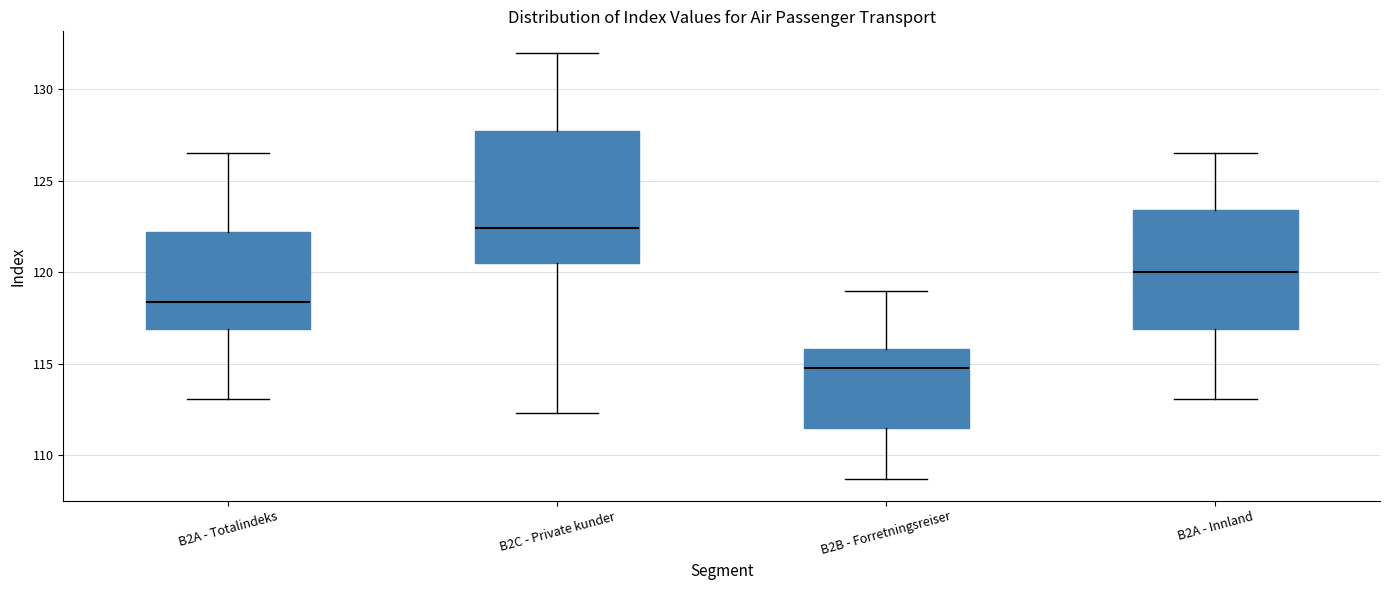

Which box's median line is the highest?

B2C - Private kunder